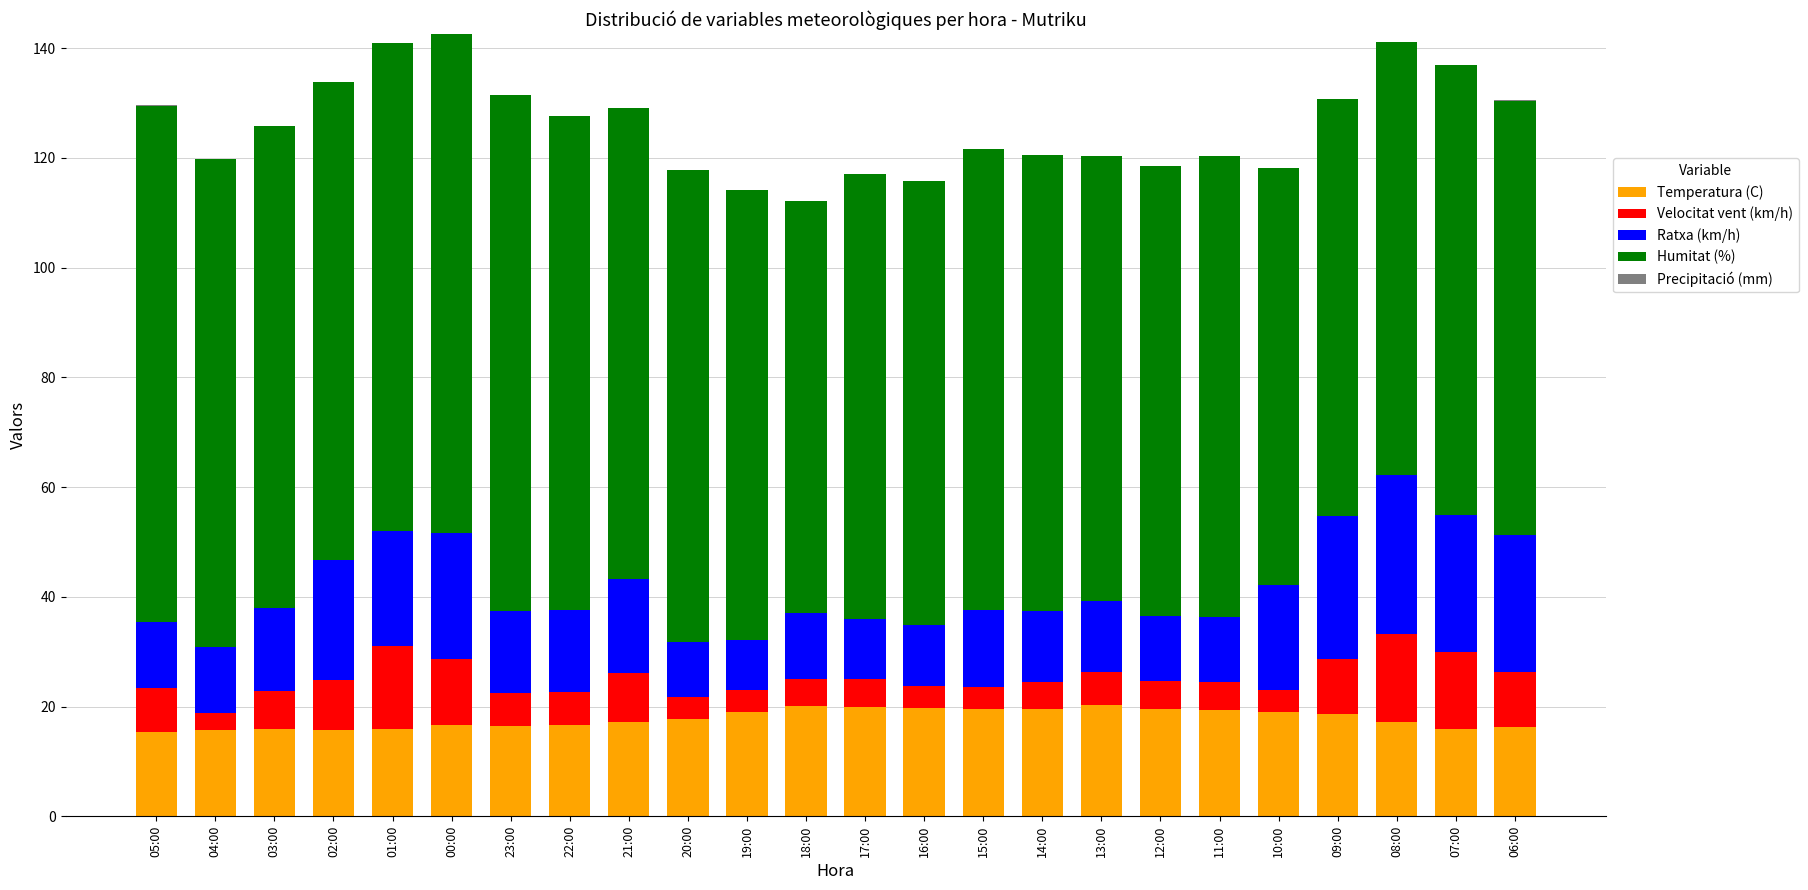

What is the maximum value for Temperatura (C)?

20.3